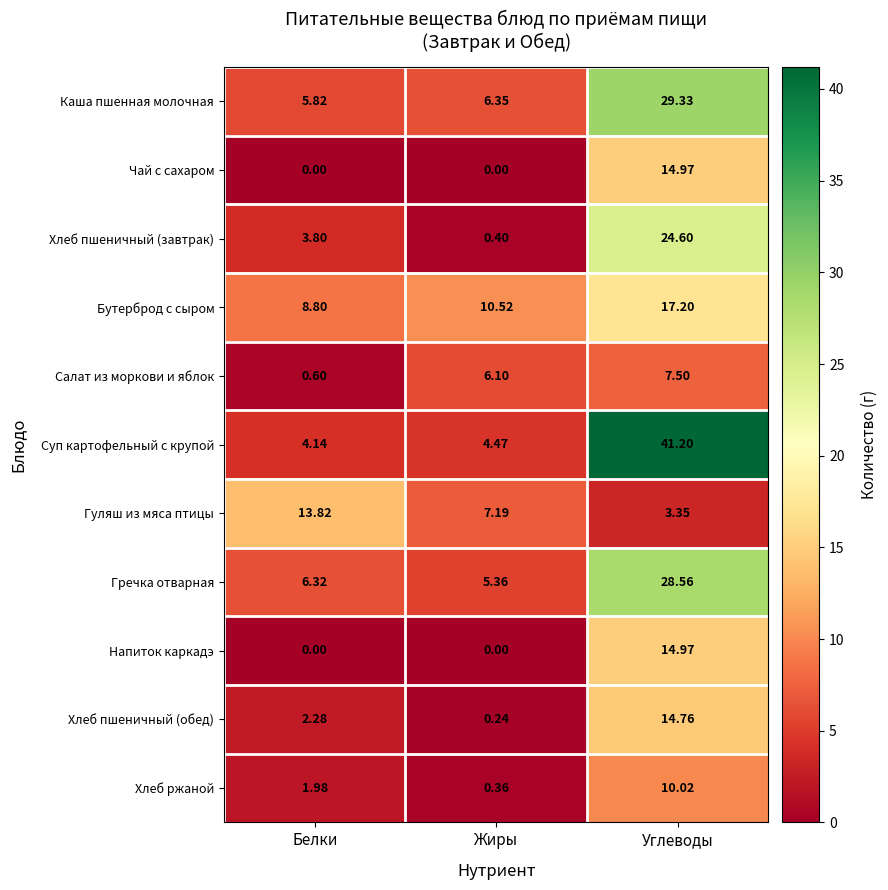

Which series changed the most between Жиры and Углеводы?

Суп картофельный с крупой